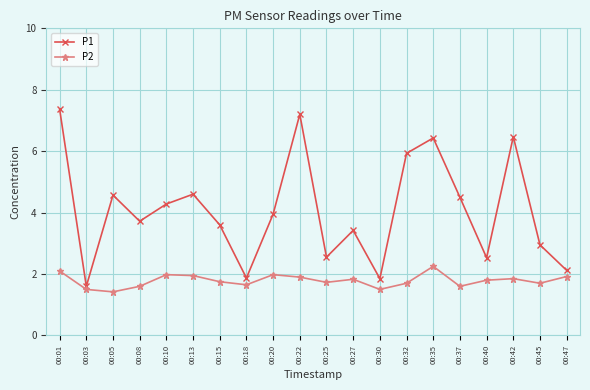

Where is the first local minimum for P1?

00:03